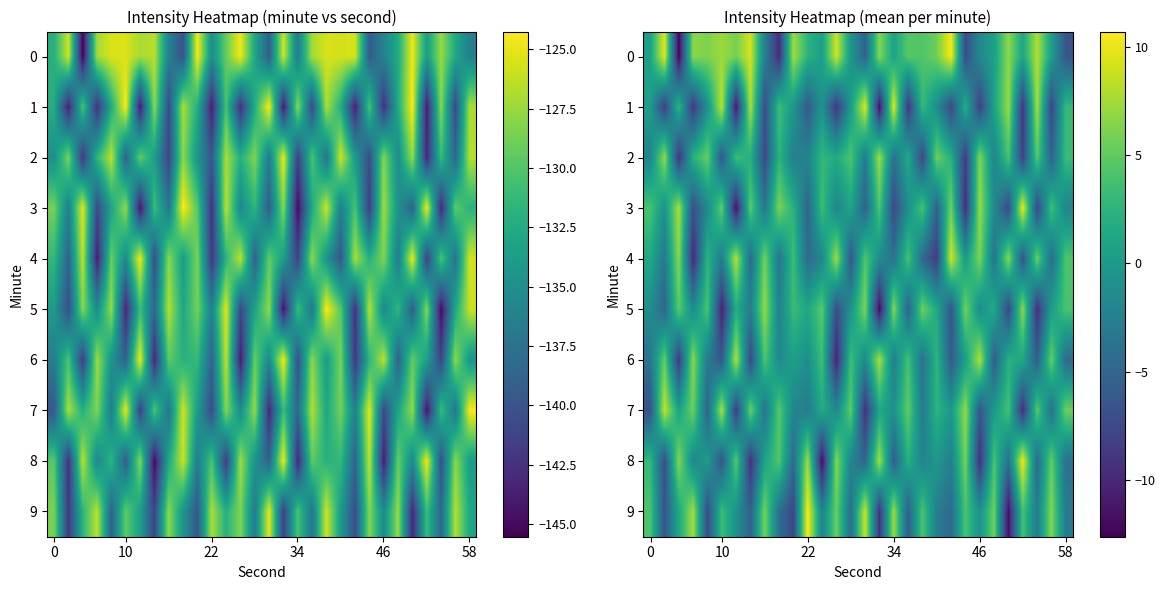

What is the maximum value for 8?

10.3